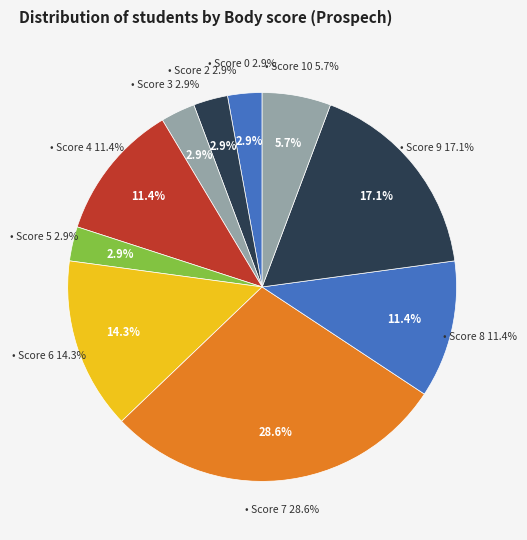

Is there any slice that represents more than half of the pie?

No